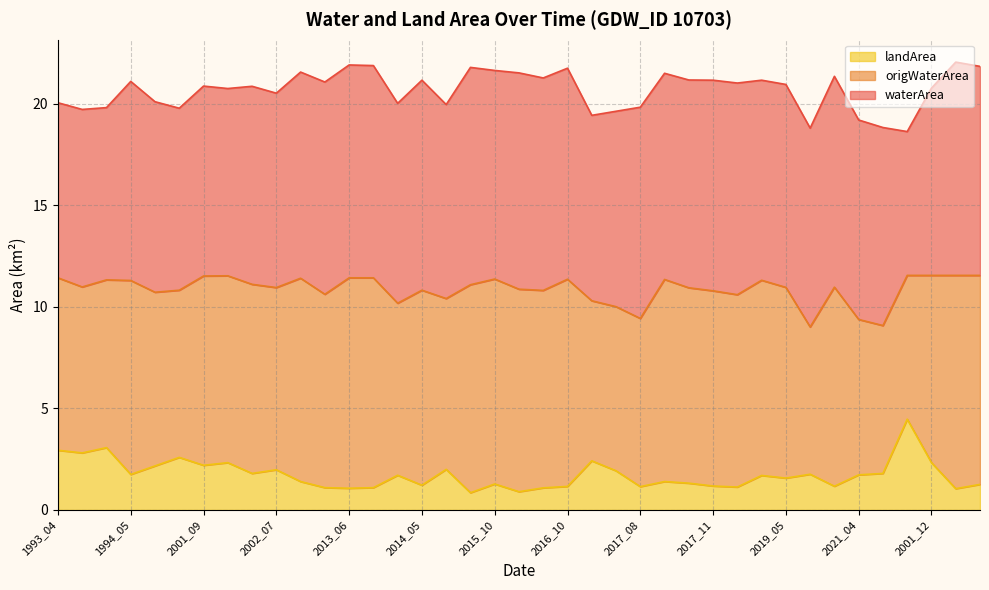

What is the total value across all series at 2016_10?

21.8